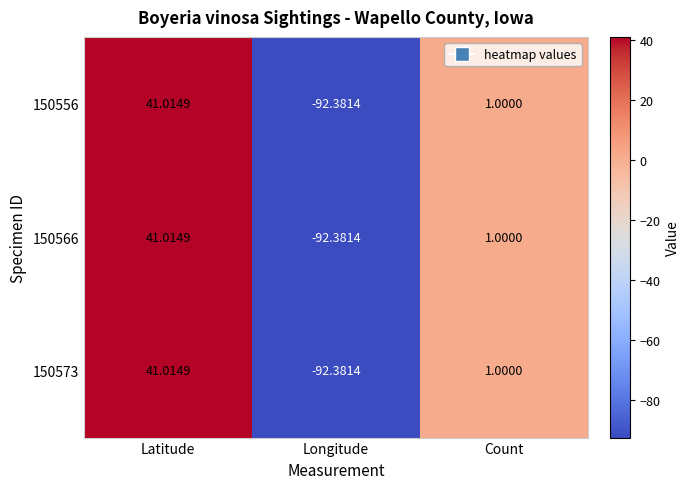

Which category has the lowest value in the 150573 series?

Longitude